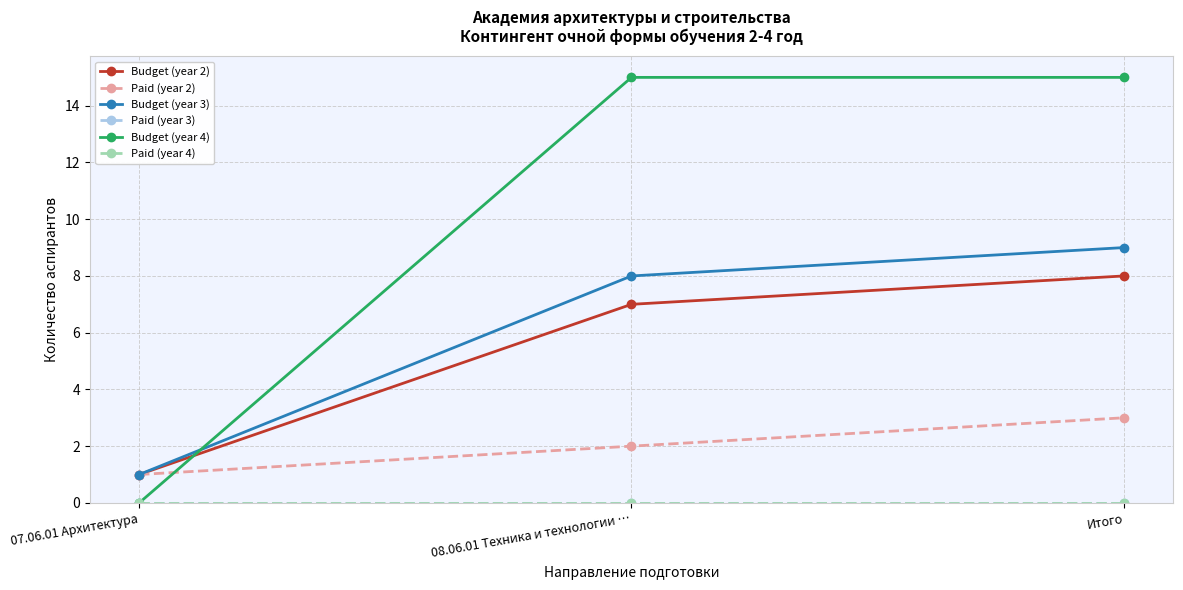

What position from the right is 08.06.01 Техника и технологии …?

2